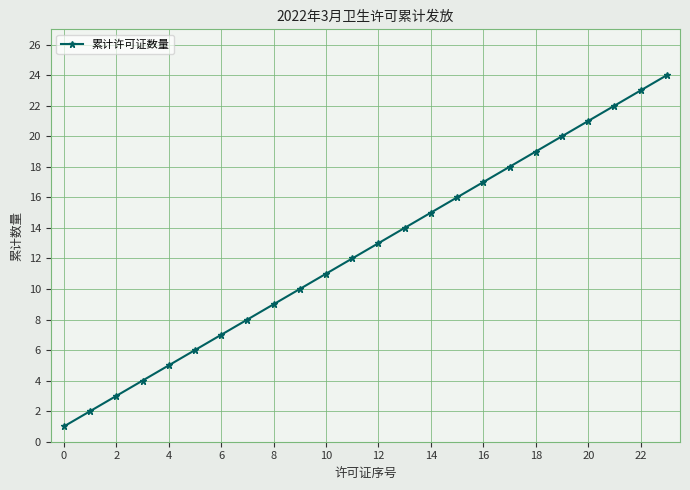

Reading left to right, extract all data points from this chart.

1	2	3	4	5	6	7	8	9	10	11	12	13	14	15	16	17	18	19	20	21	22	23	24